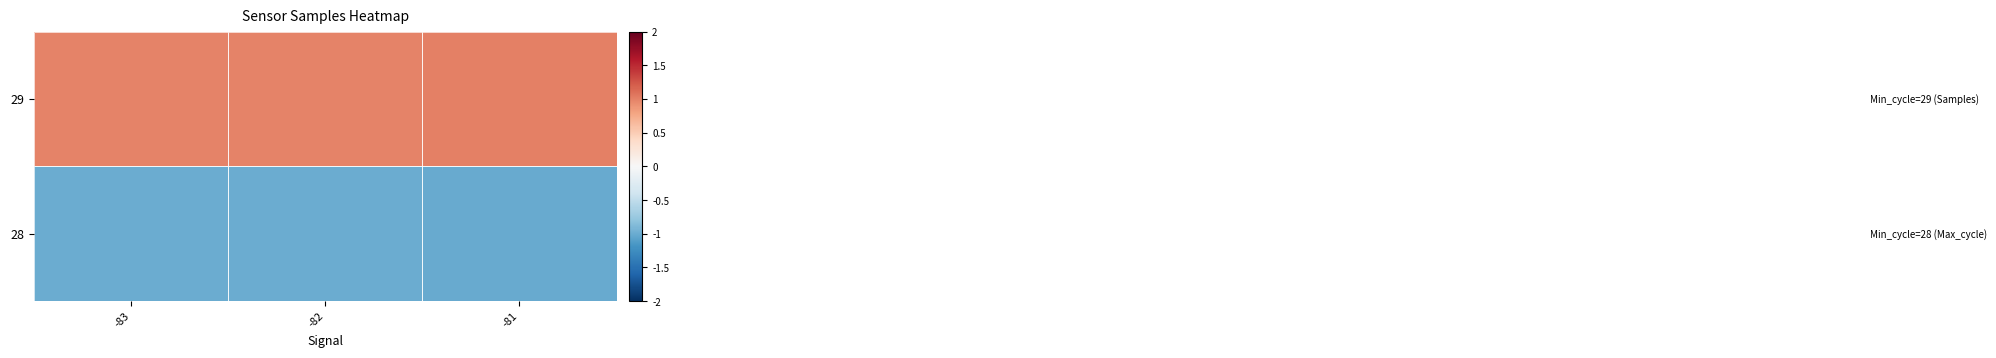

Which has a higher value, -81 or -82?

-81